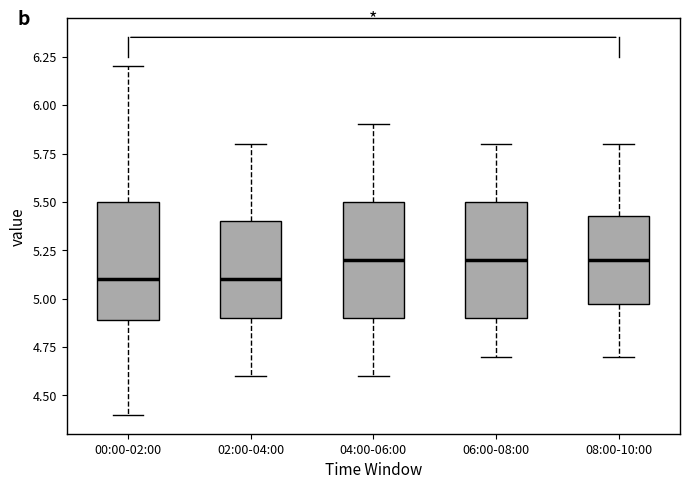

Reading left to right, transcribe this box plot: for each box, give where its median line is, the range the box spans, and where its two whiskers end, as read against the y-axis. The values are not printed on the chart, so give them approximately, as read against the axis.

00:00-02:00: median 5.10, box 4.90 to 5.50, whiskers 4.40 to 6.20
02:00-04:00: median 5.10, box 4.90 to 5.40, whiskers 4.60 to 5.80
04:00-06:00: median 5.20, box 4.90 to 5.50, whiskers 4.60 to 5.90
06:00-08:00: median 5.20, box 4.90 to 5.50, whiskers 4.70 to 5.80
08:00-10:00: median 5.20, box 5.00 to 5.45, whiskers 4.70 to 5.80